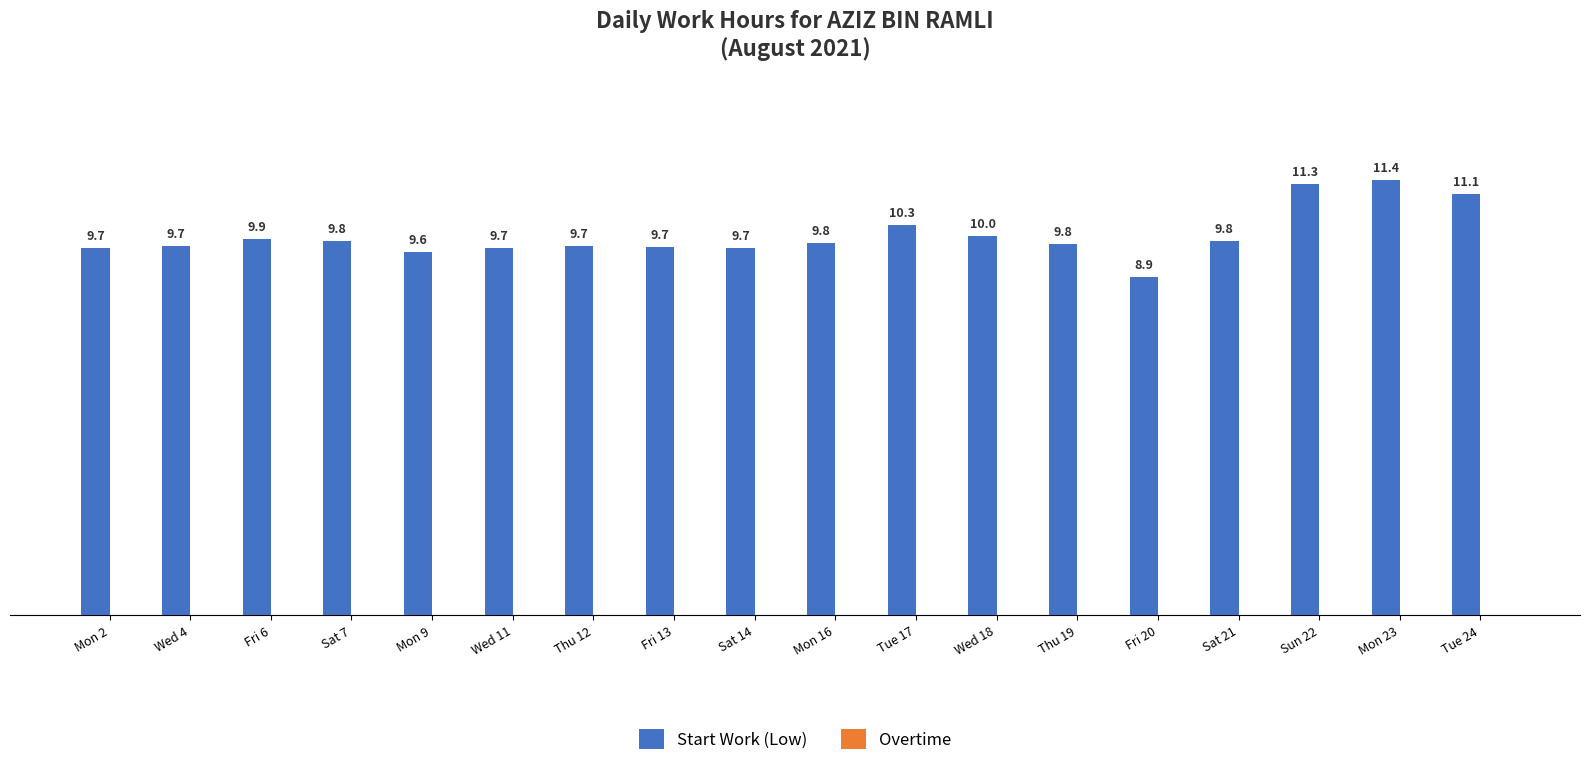

What is the approximate value at Mon 2?

9.7